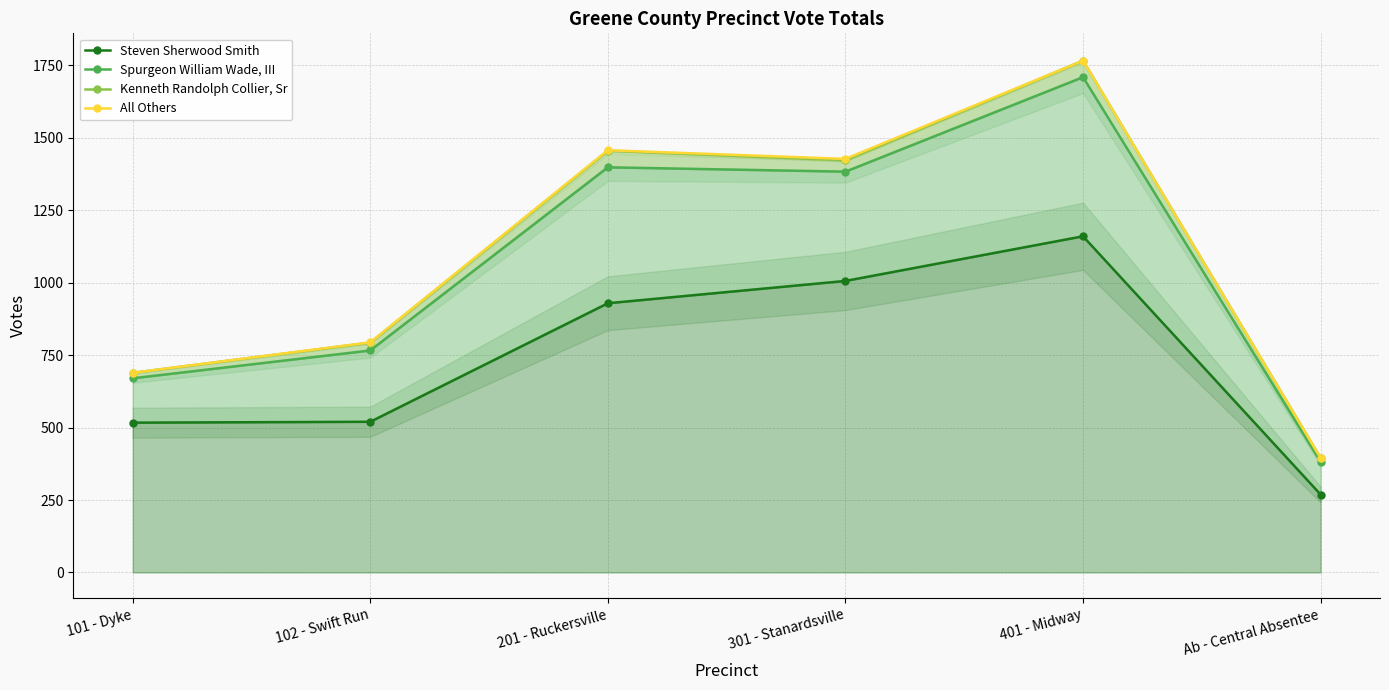

What is the label of the 4th point from the left?

301 - Stanardsville